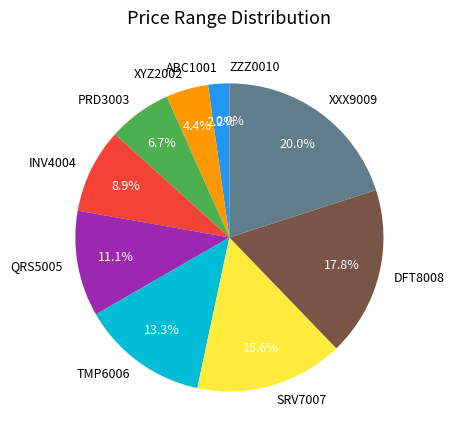

What is the ratio of the value at PRD3003 to the value at DFT8008?

0.4